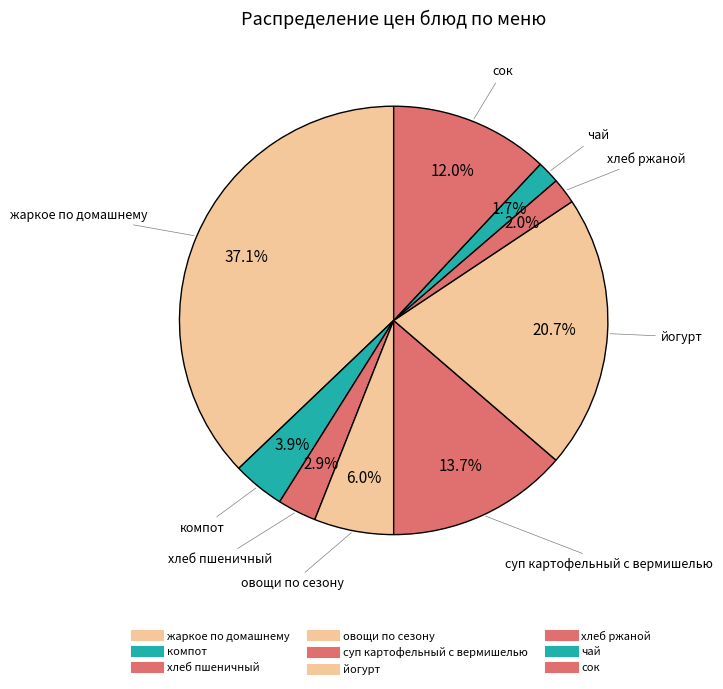

Count the number of slices in the pie.

9